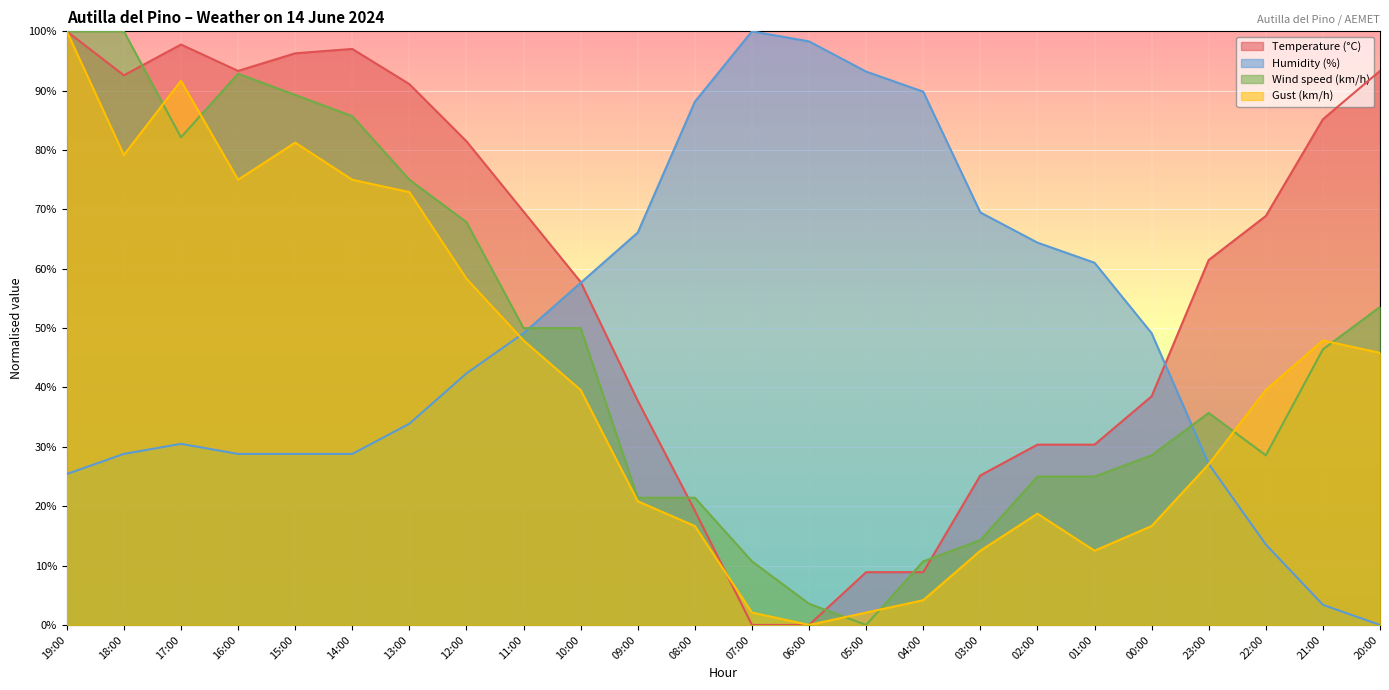

What is the difference between the highest and lowest values at 00:00?

32.5